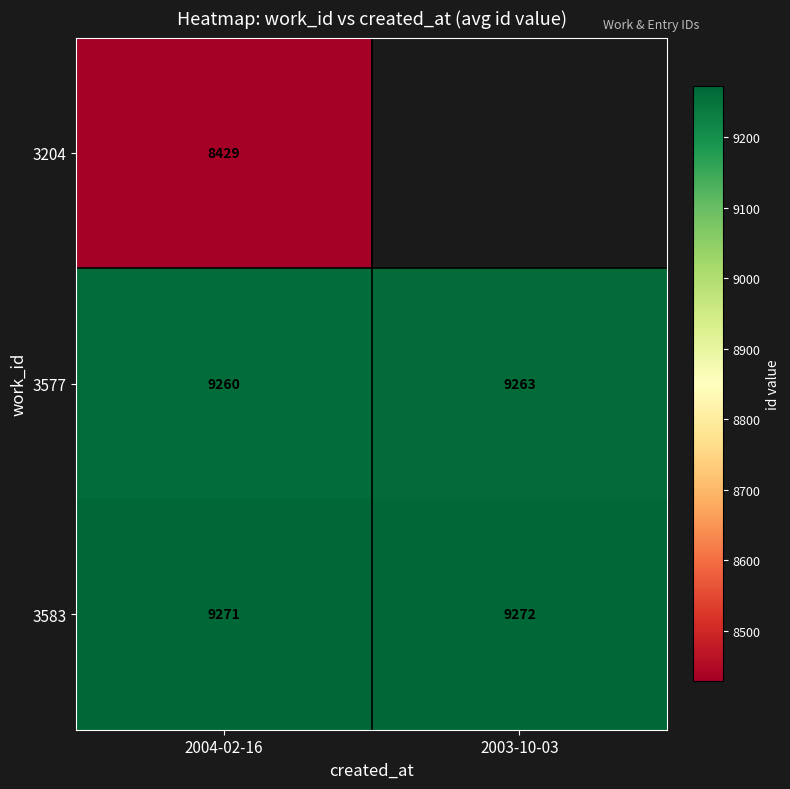

Rank the categories by 3583 value from lowest to highest.

2004-02-16, 2003-10-03